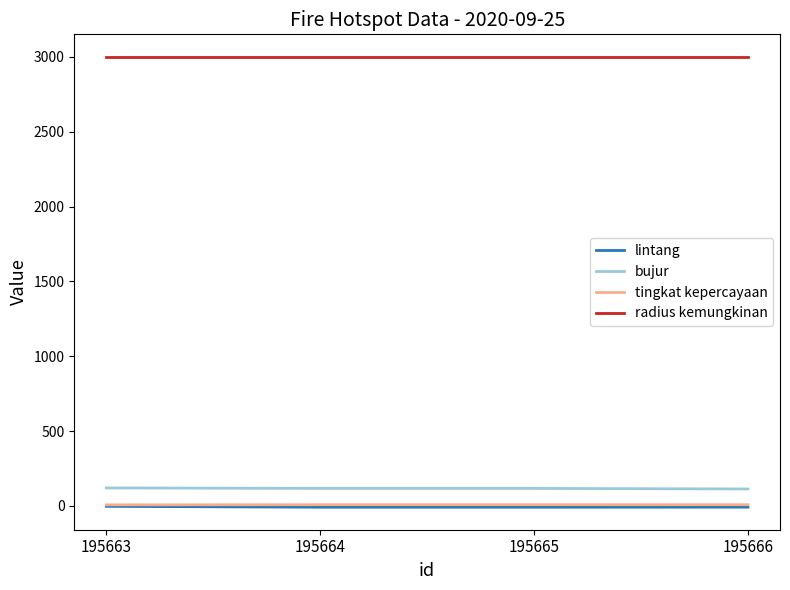

What are all the series names shown in the legend?

lintang, bujur, tingkat kepercayaan, radius kemungkinan